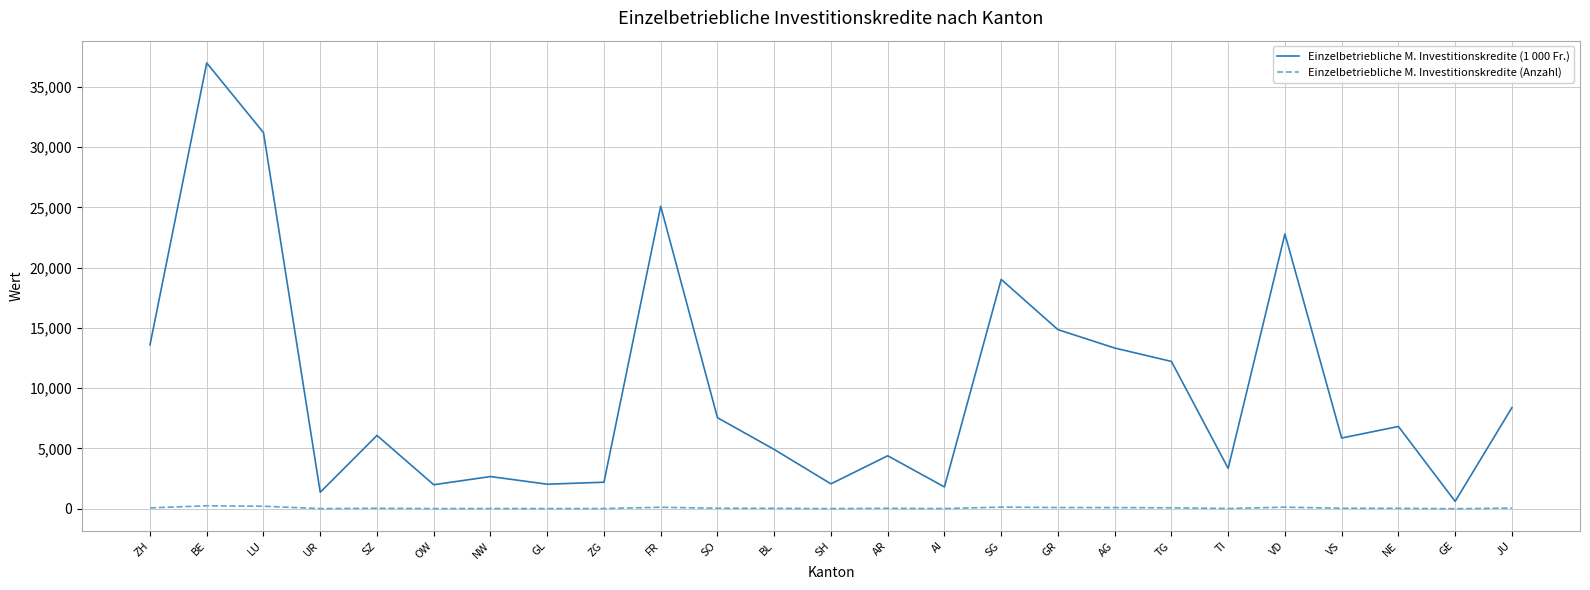

True or false: Einzelbetriebliche M. Investitionskredite (1 000 Fr.) and Einzelbetriebliche M. Investitionskredite (Anzahl) cross at least once.

False